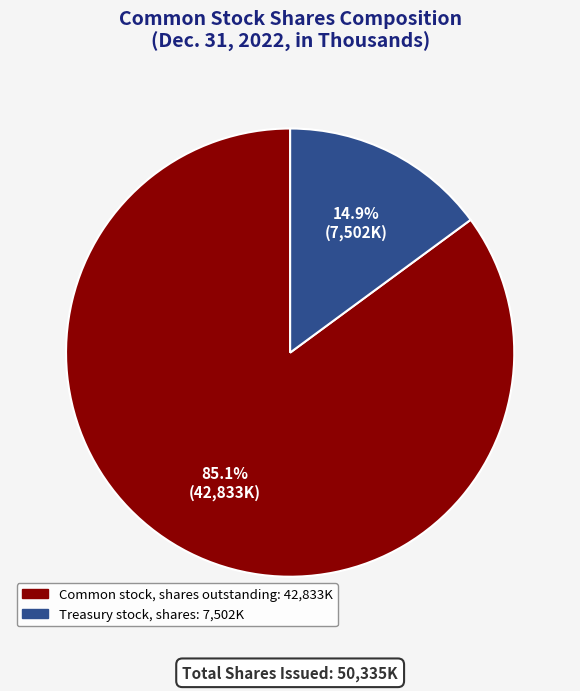

Which slice is the smallest?

Treasury stock, shares